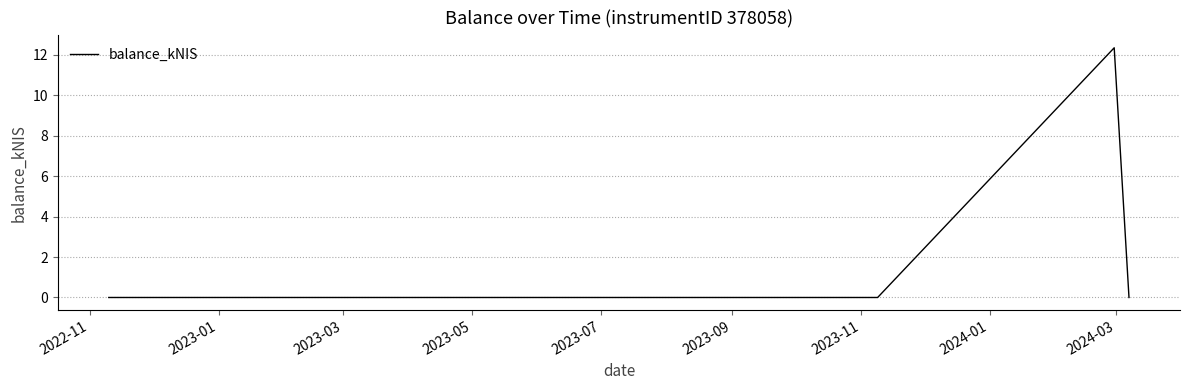

What is the maximum value shown in the chart?

12.3